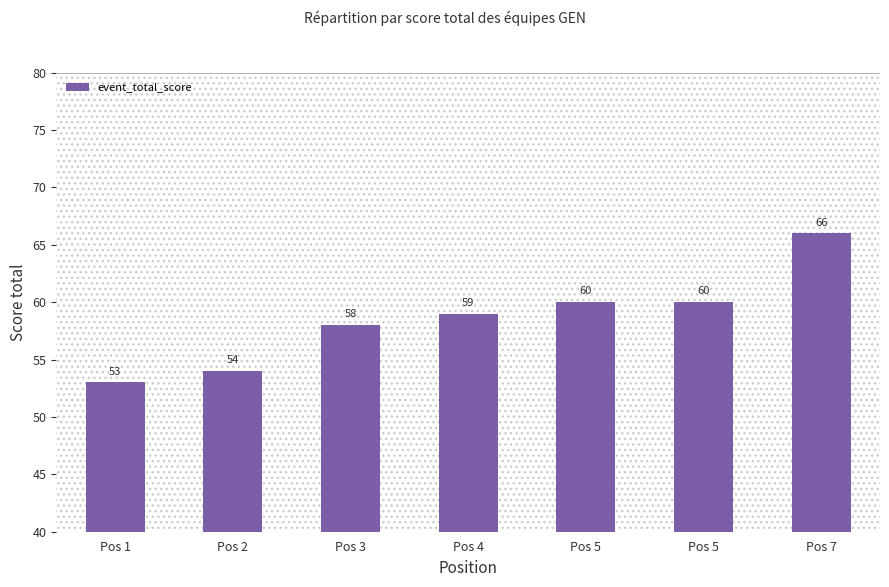

Does the chart contain any negative values?

No